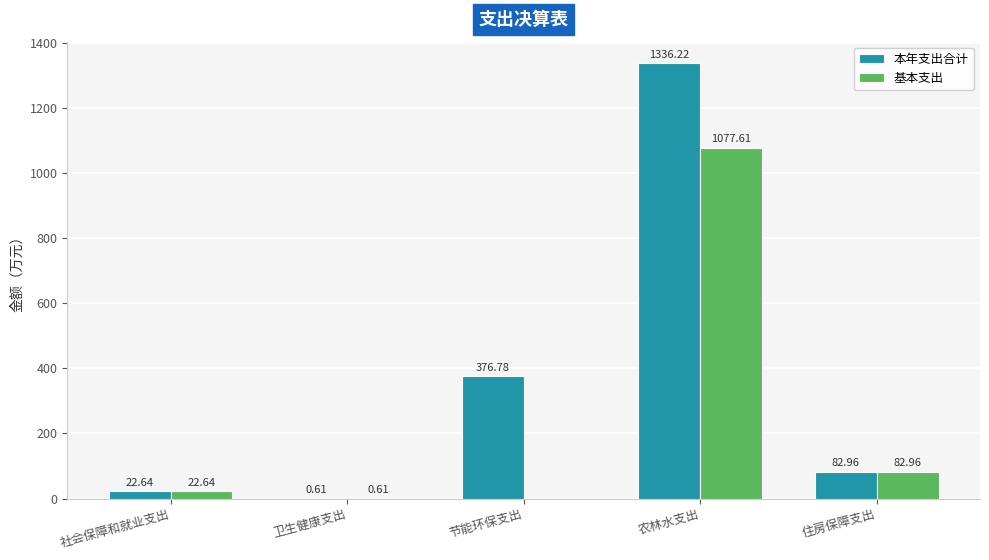

How many values in the 本年支出合计 series exceed 82?

3